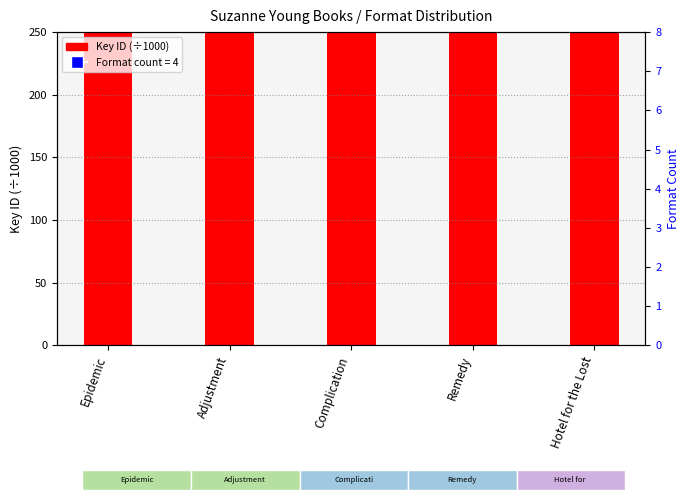

What are all the series names shown in the legend?

Key ID (÷1000), Format count (all 4)